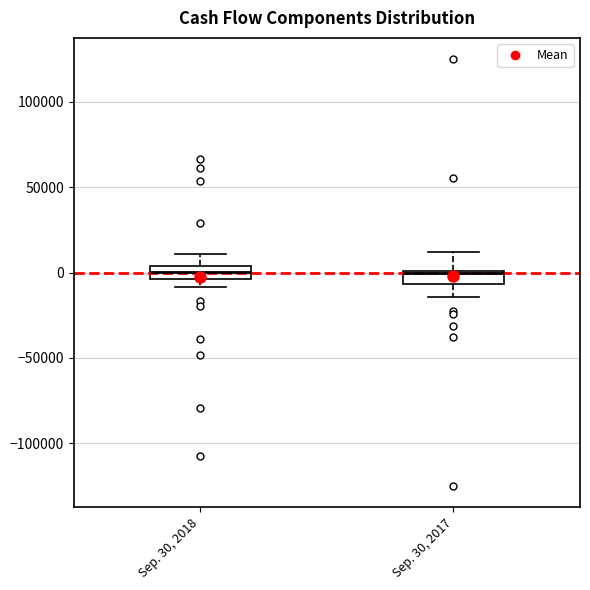

Where is the lower edge of the box for Sep. 30, 2017 on the y-axis? The values are not printed on the chart, so give them approximately, as read against the axis.

-5000